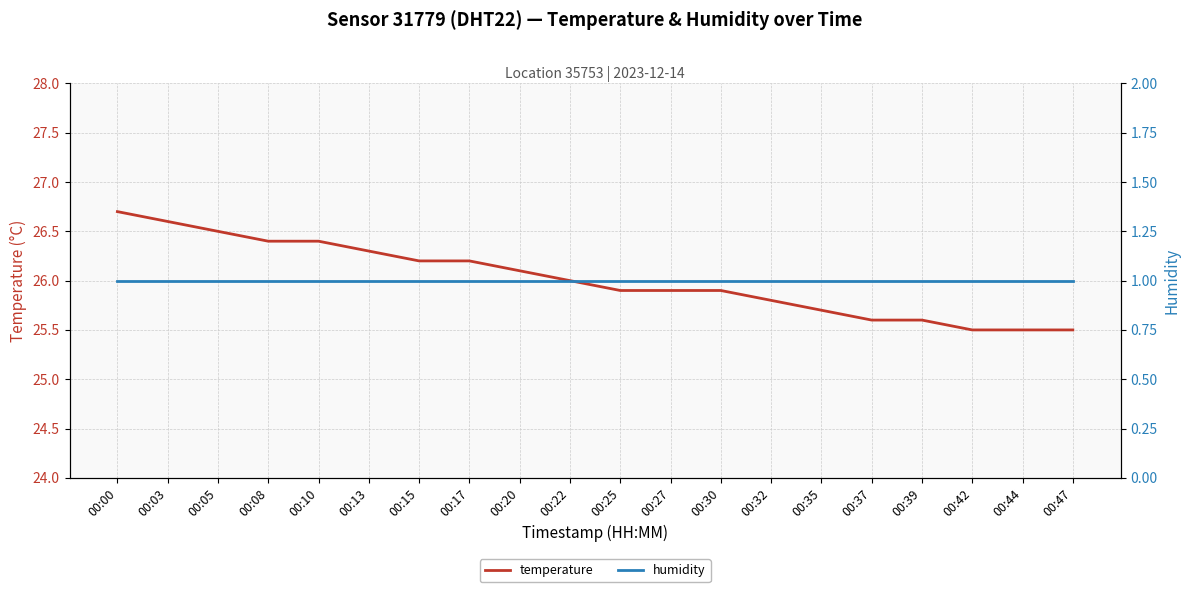

True or false: temperature has more than 1 points higher than both neighbors.

False